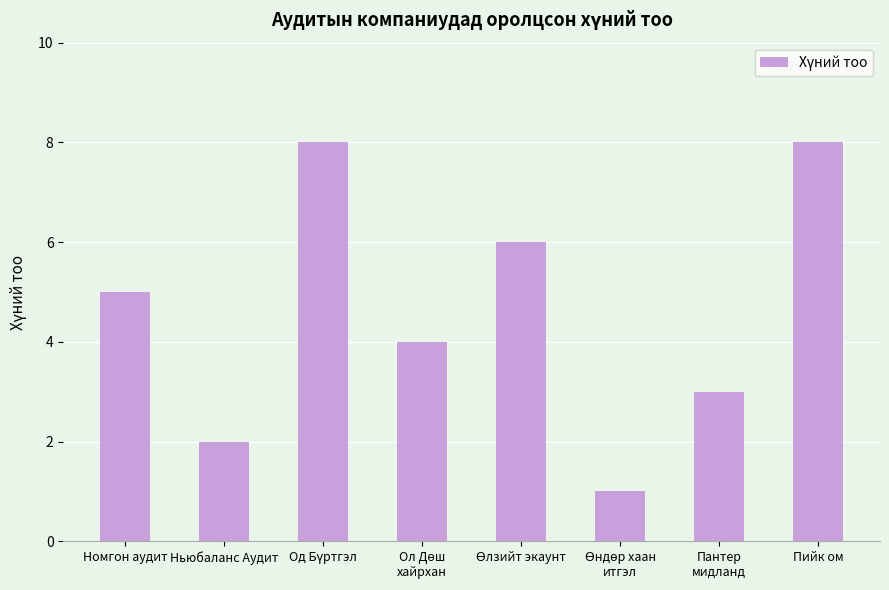

What is the sum of all values?

37